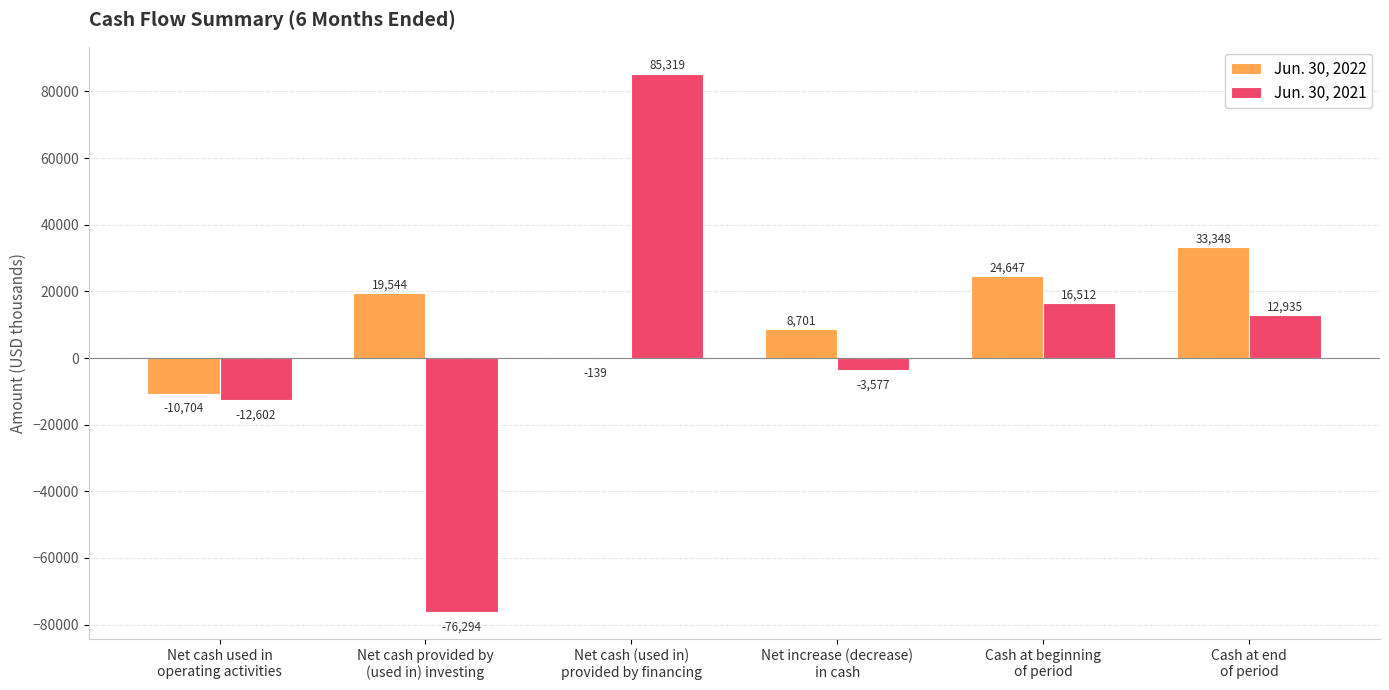

The value of Jun. 30, 2022 at Cash at end
of period is 50001. True or false?

False